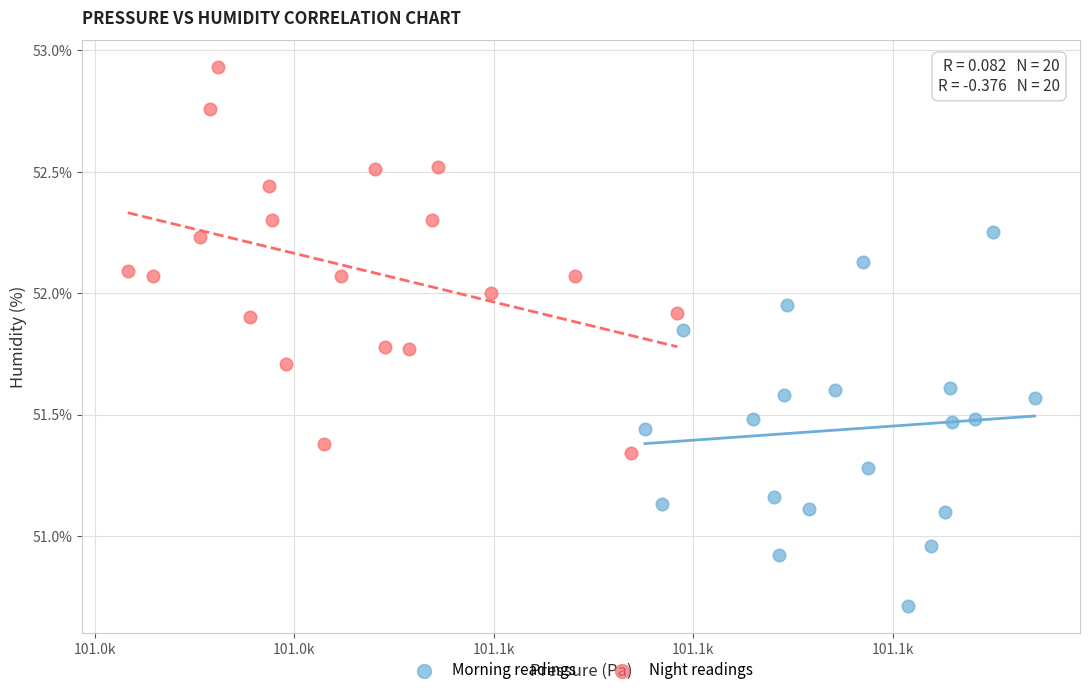

Which series reaches the maximum Y coordinate?

Night readings